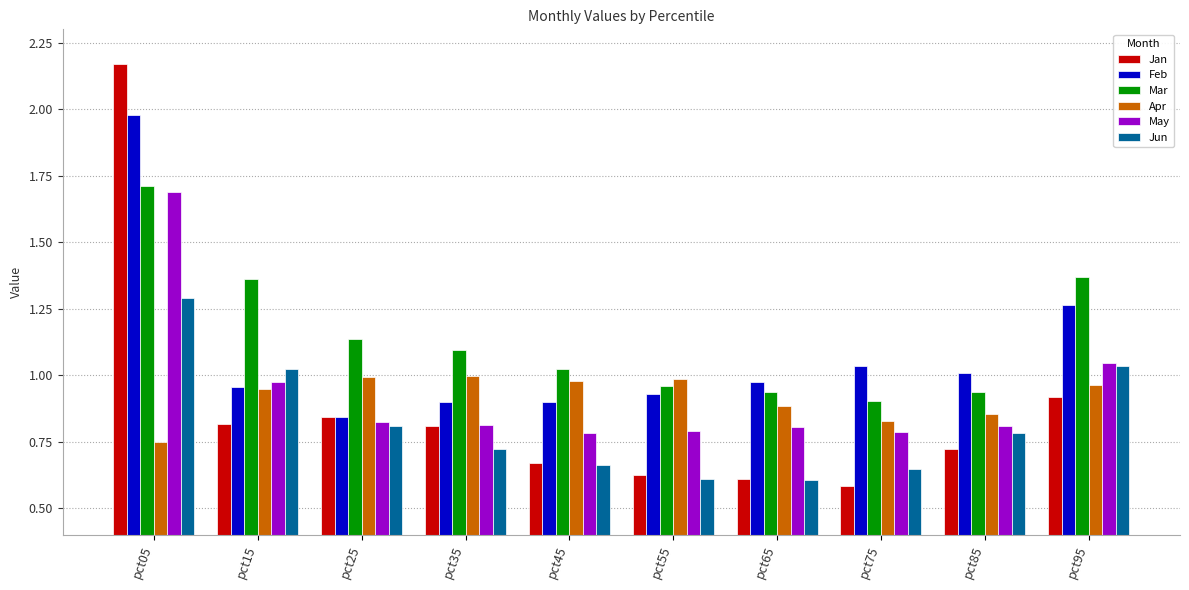

The value of May at pct05 is 2.2. True or false?

False